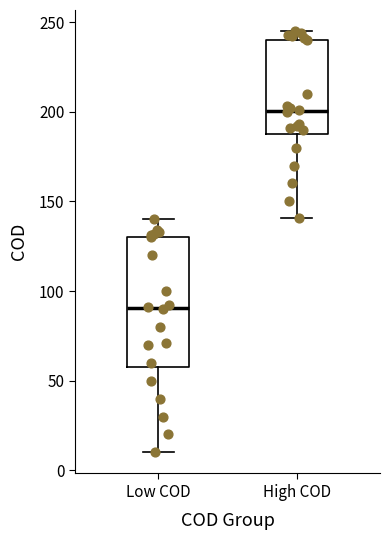

Reading left to right, transcribe this box plot: for each box, give where its median line is, the range the box spans, and where its two whiskers end, as read against the y-axis. The values are not printed on the chart, so give them approximately, as read against the axis.

Low COD: median 90, box 60 to 130, whiskers 10 to 140
High COD: median 200, box 190 to 240, whiskers 140 to 245